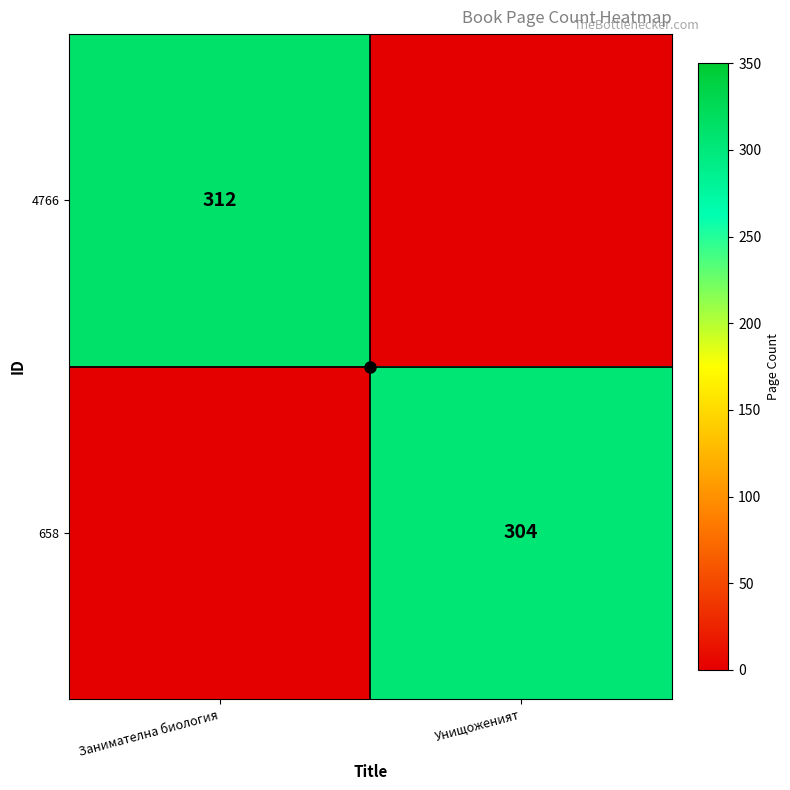

True or false: 658 has a value of 174 at Унищоженият.

False